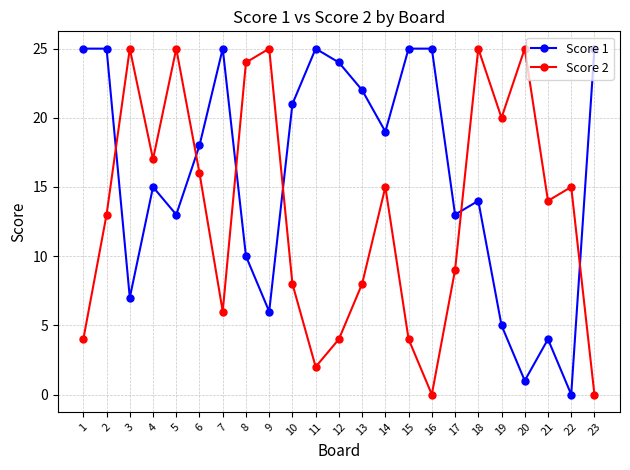

What are all the series names shown in the legend?

Score 1, Score 2